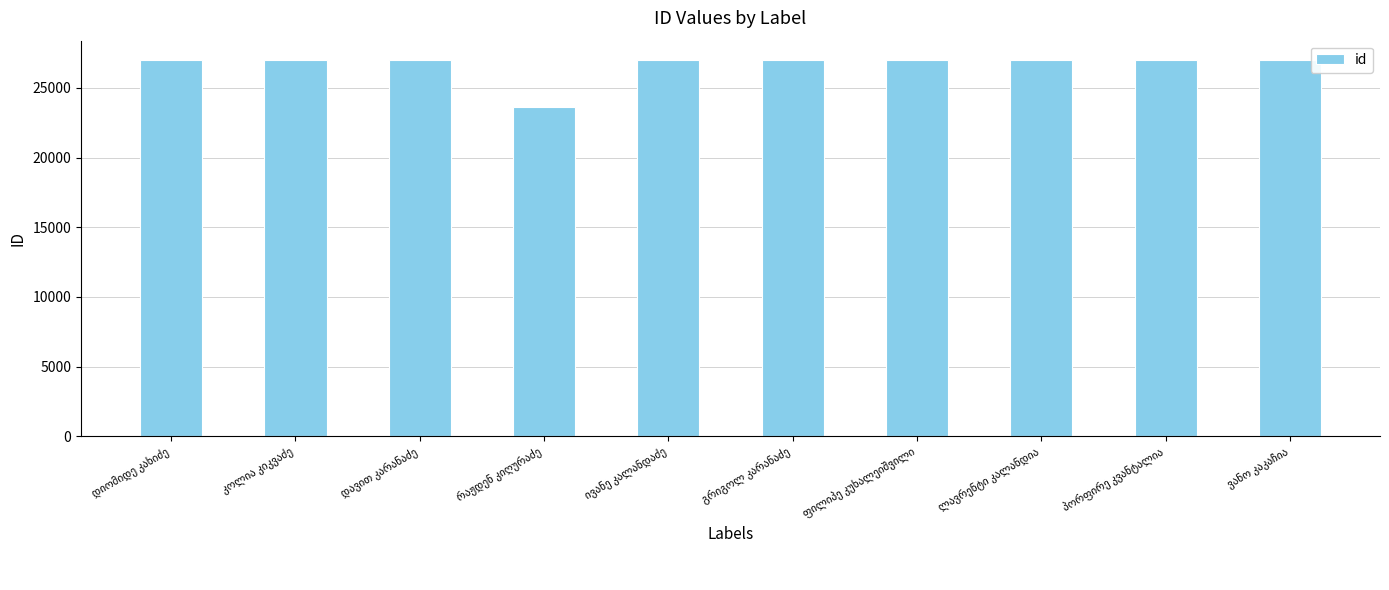

What is the sum of all values?

266920